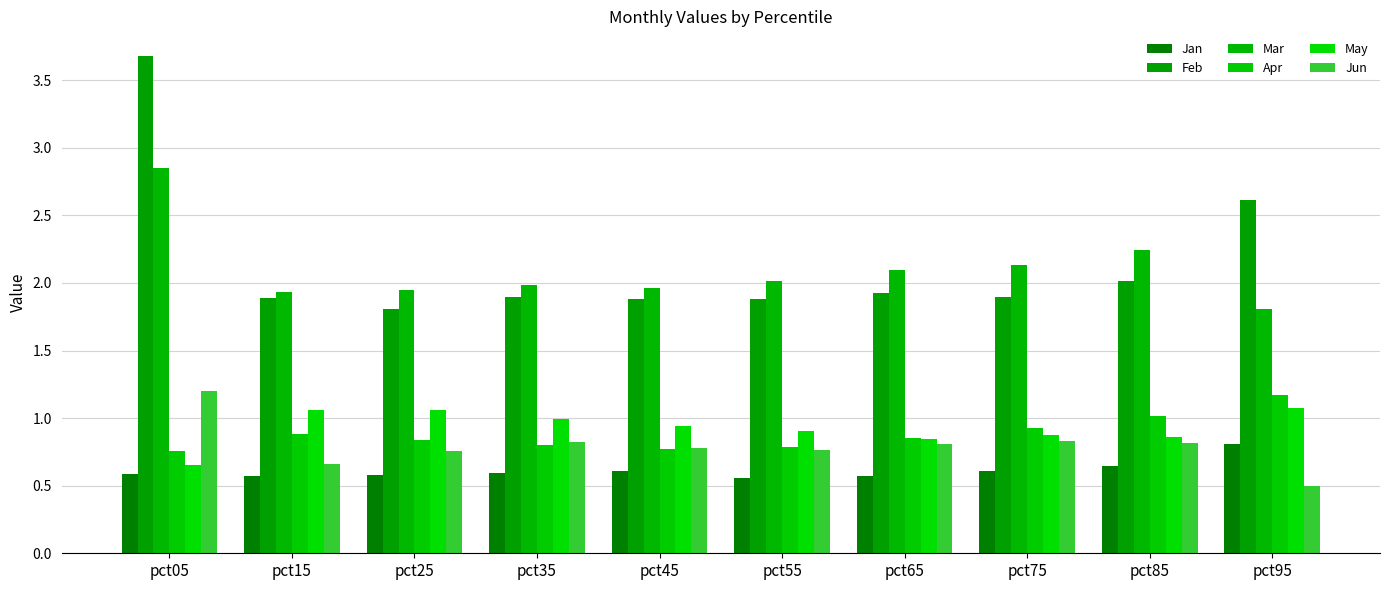

What is the lowest value of the Feb series?

1.8